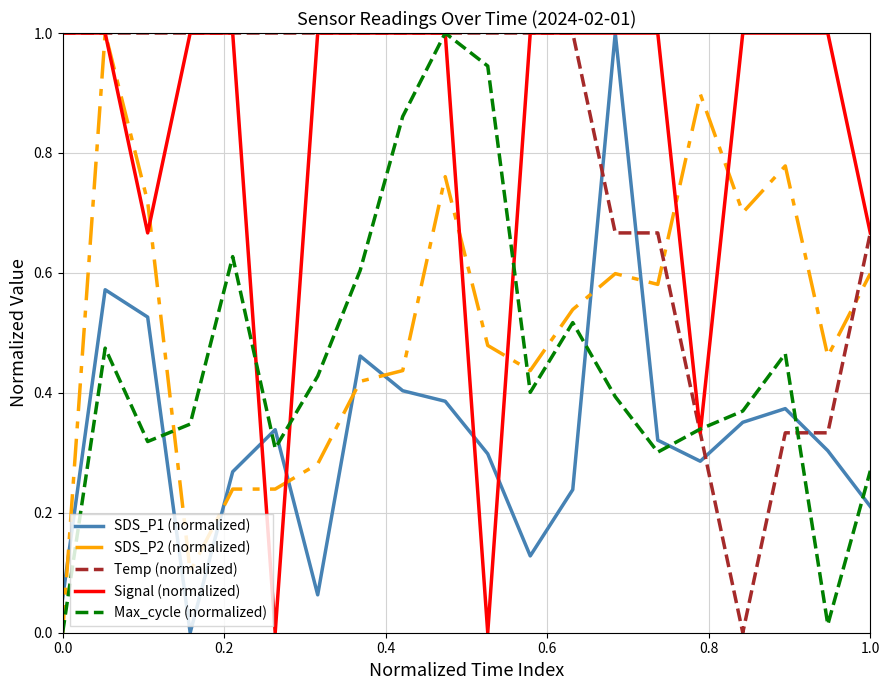

True or false: SDS_P1 (normalized) and Temp (normalized) cross at least once.

True